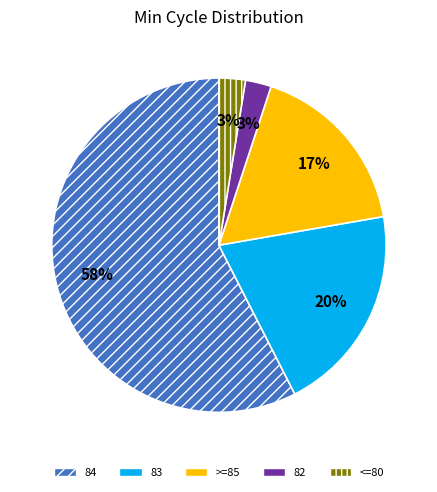

What is the ratio of the value at 83 to the value at >=85?

1.2